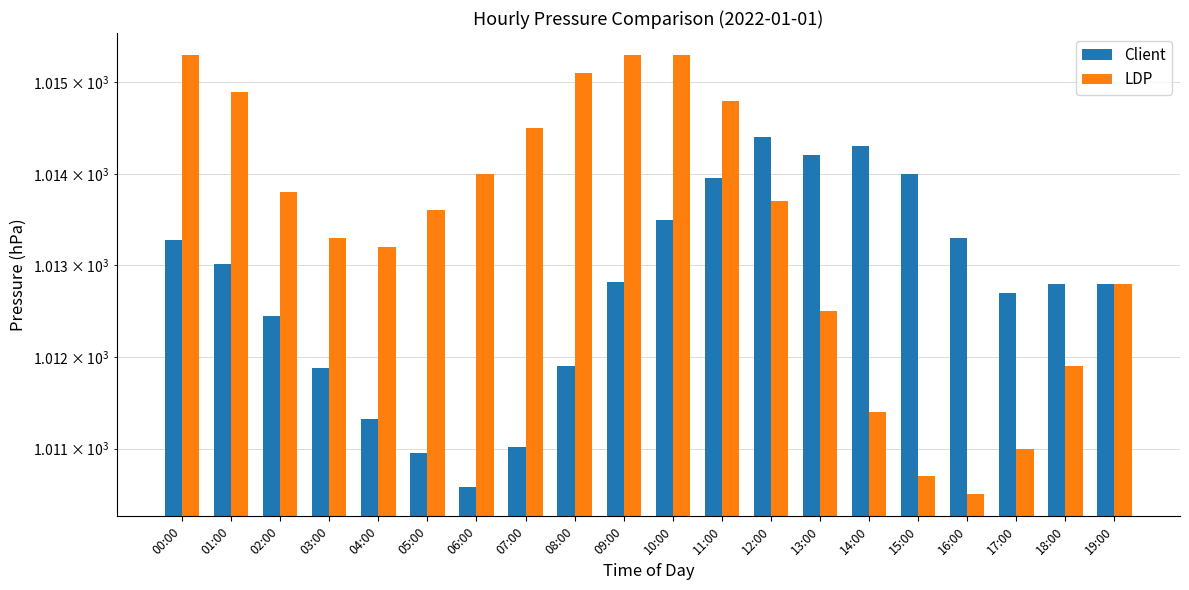

What is the value of the Client bar at the 9th from the left?

1011.9